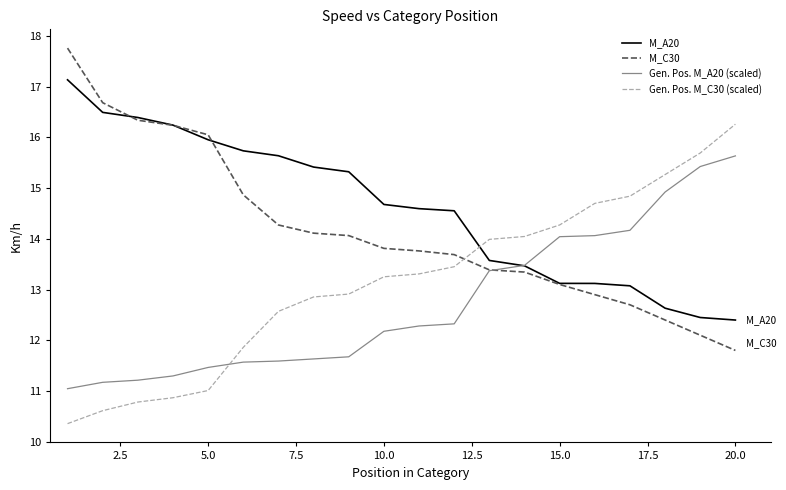

Which series has the largest total across all categories?

M_A20